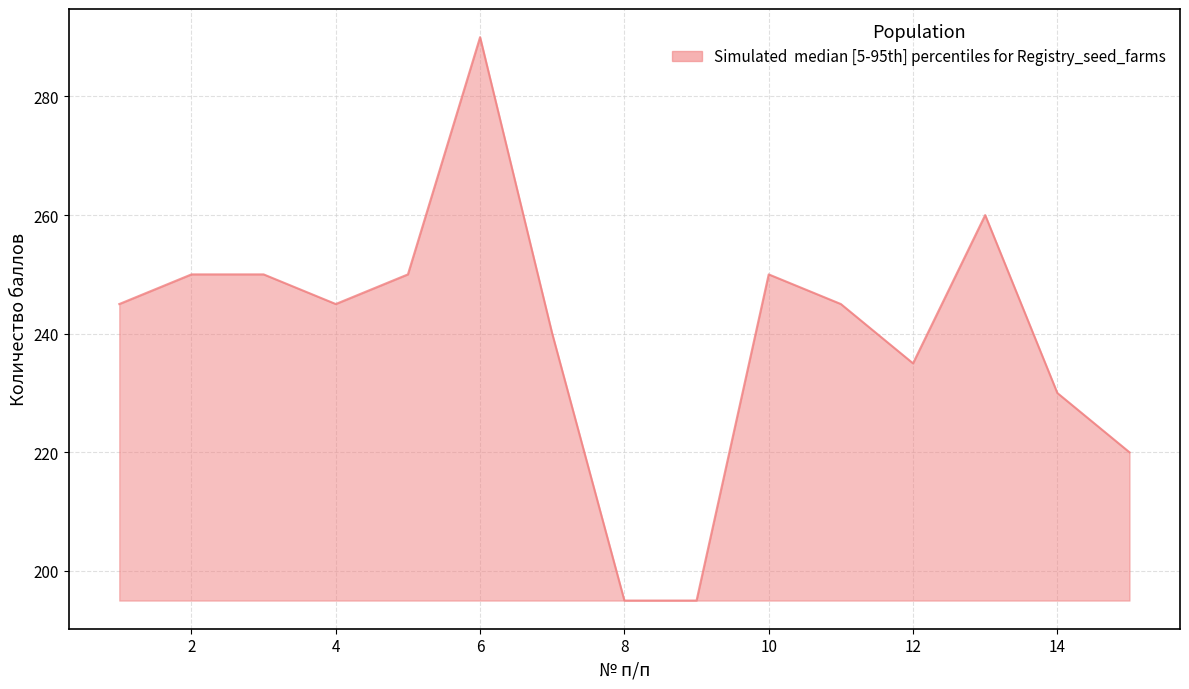

What is the greatest value displayed?

290